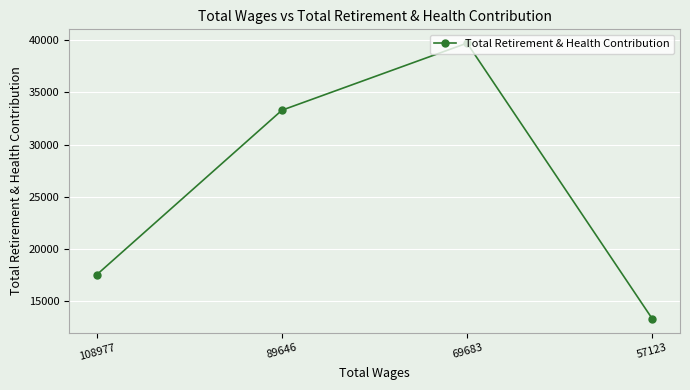

Read the value at 57123.

13284